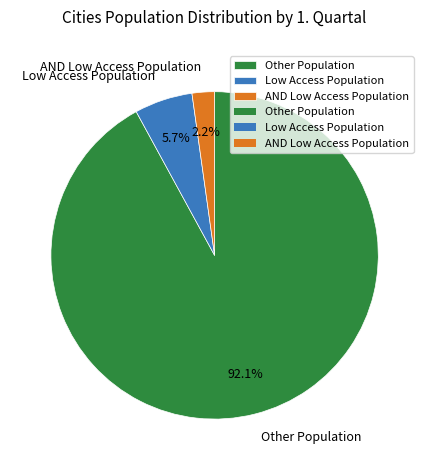

Which has a higher value, AND Low Access Population or Low Access Population?

Low Access Population